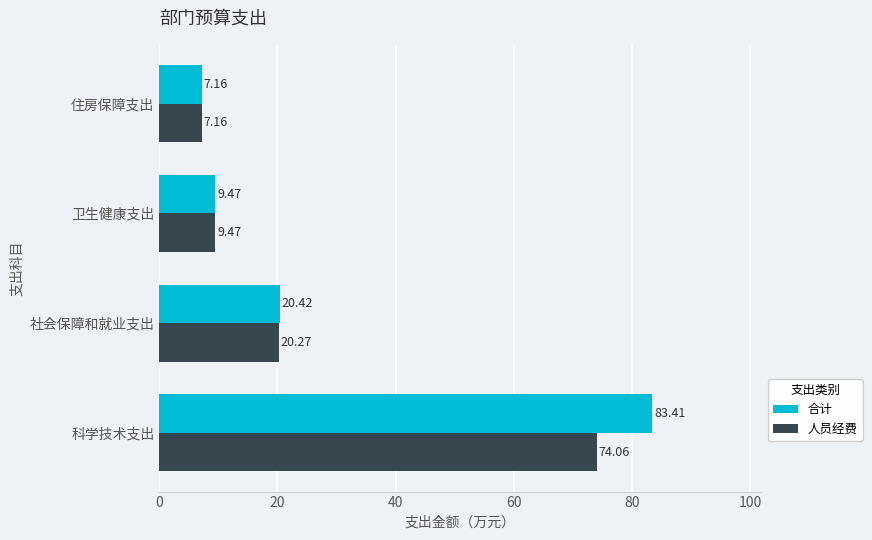

What is the total value across all series at 社会保障和就业支出?

40.7